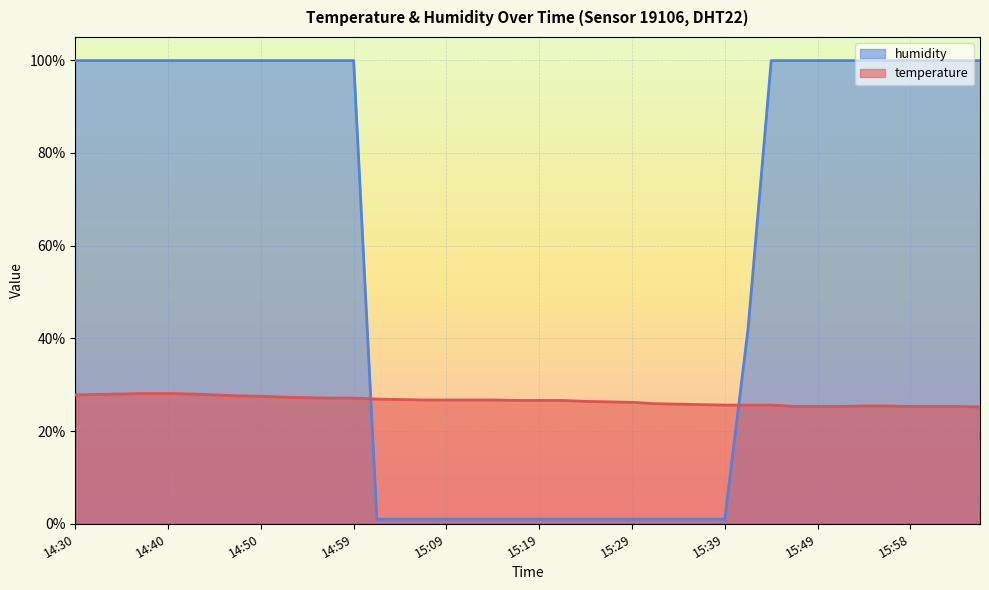

Which series ends up on top after the final intersection of temperature and humidity?

humidity